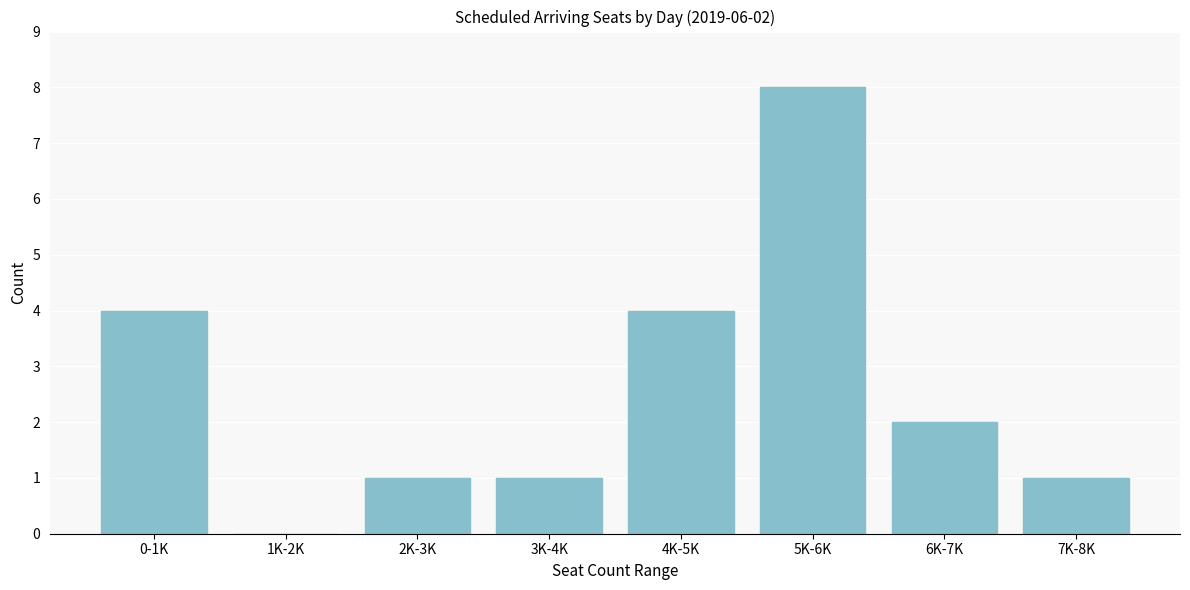

Reading right to left, list all the values displayed in this chart.

7K-8K=1	6K-7K=2	5K-6K=8	4K-5K=4	3K-4K=1	2K-3K=1	1K-2K=0	0-1K=4